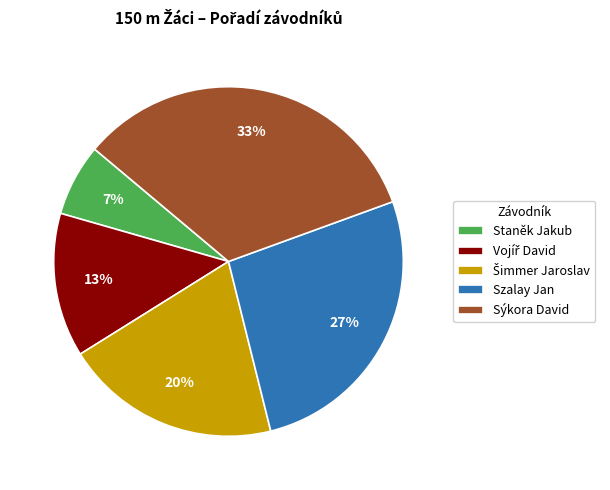

To the nearest percent, what is the difference between the Staněk Jakub and Szalay Jan slice percentages?

20%